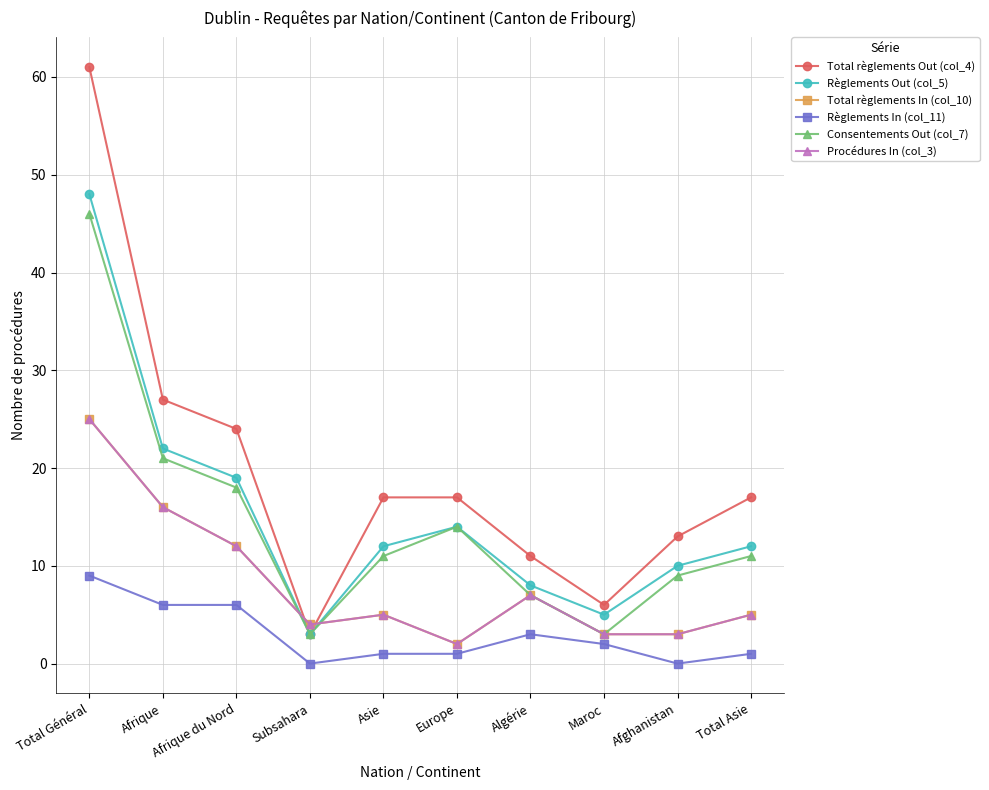

What is the label of the 5th point from the left?

Asie